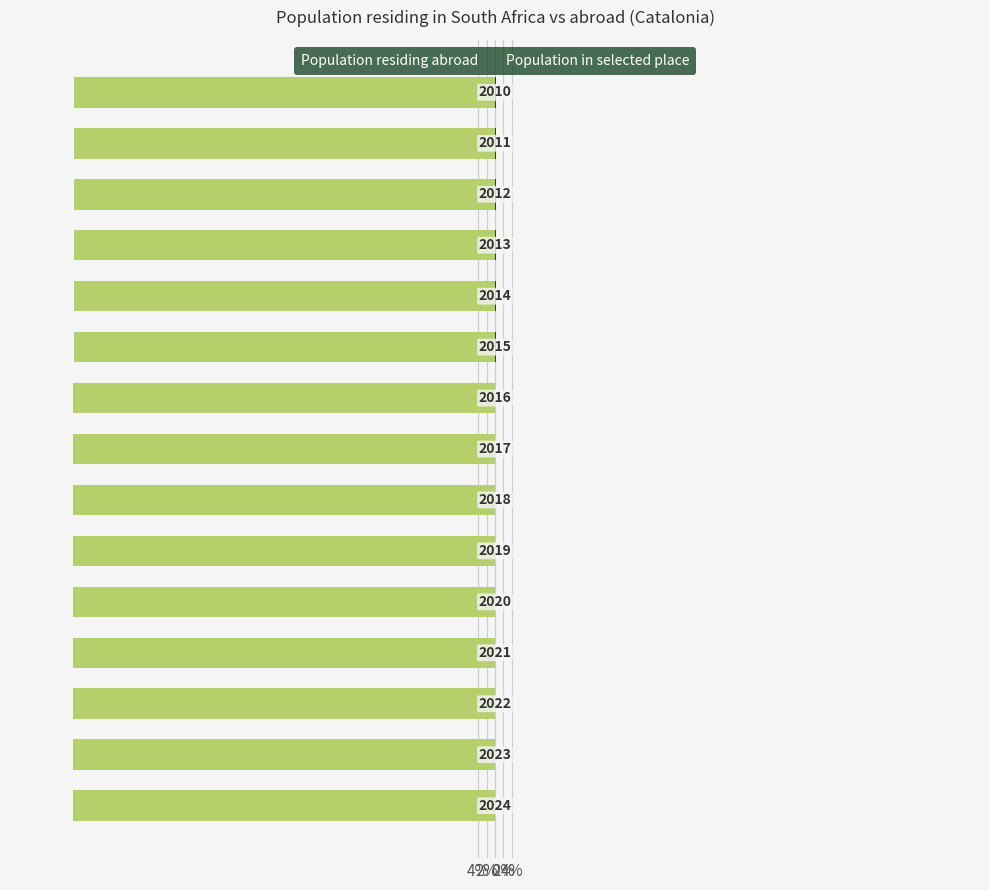

Which series has the widest spread of values?

Population in selected place